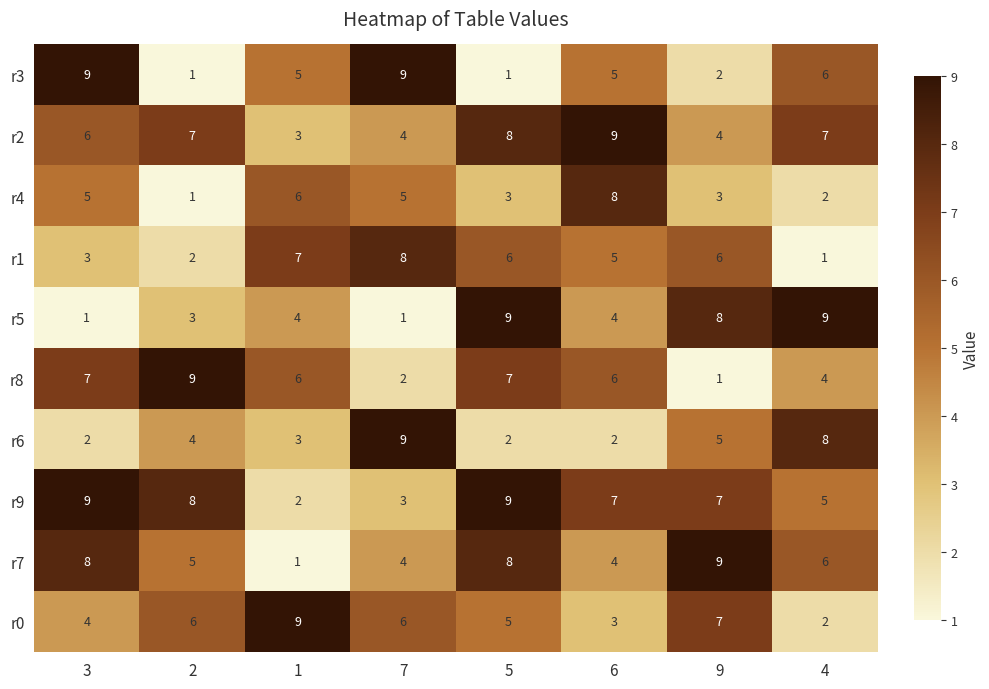

The value of r2 at 7 is 4. True or false?

True